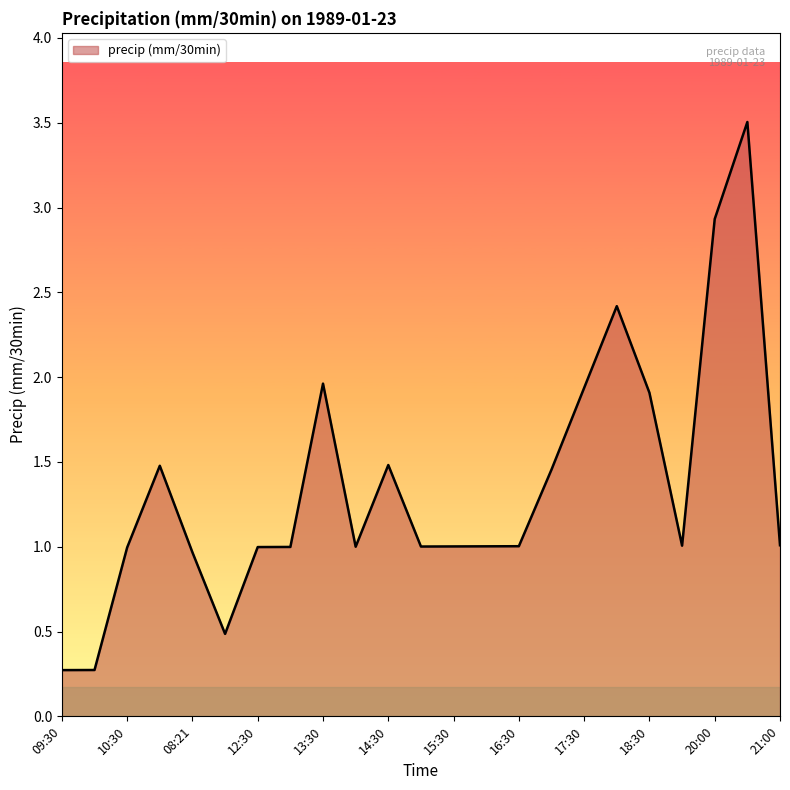

What is the minimum value shown in the chart?

0.3